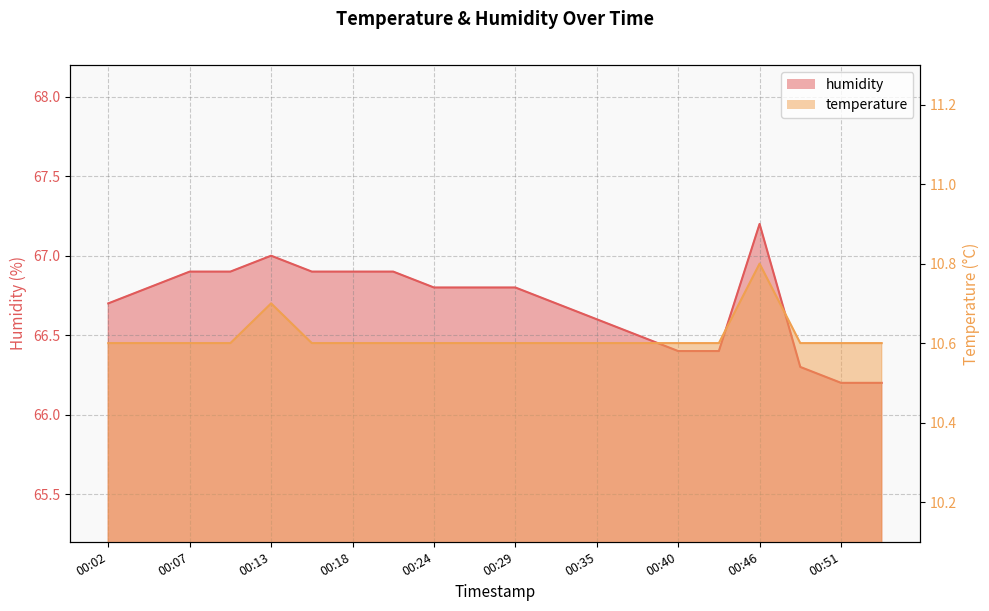

Where is temperature nearest to the value 10?

00:02